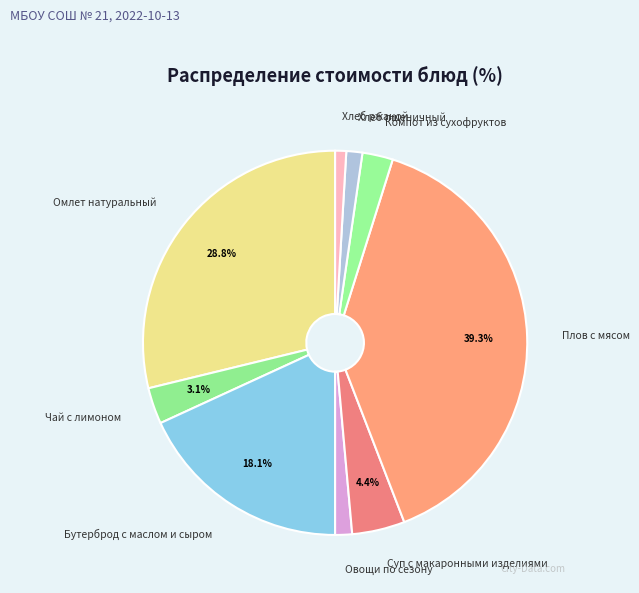

Count the number of slices in the pie.

9